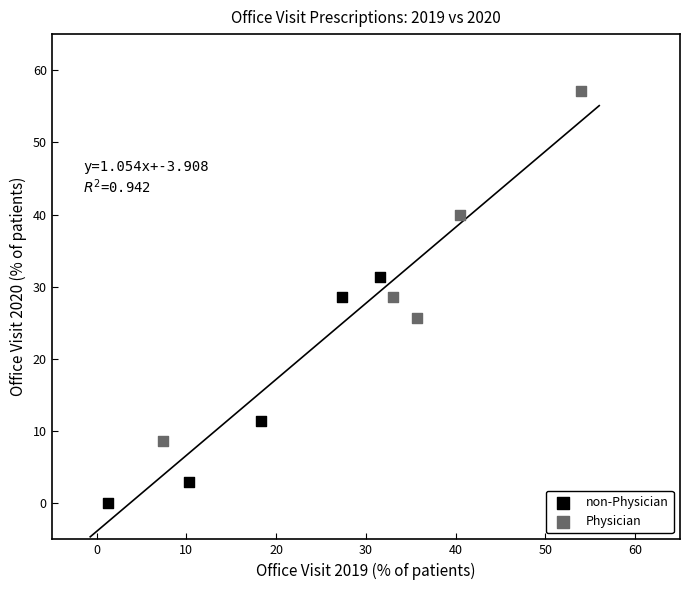

Which series reaches the minimum Y coordinate?

non-Physician